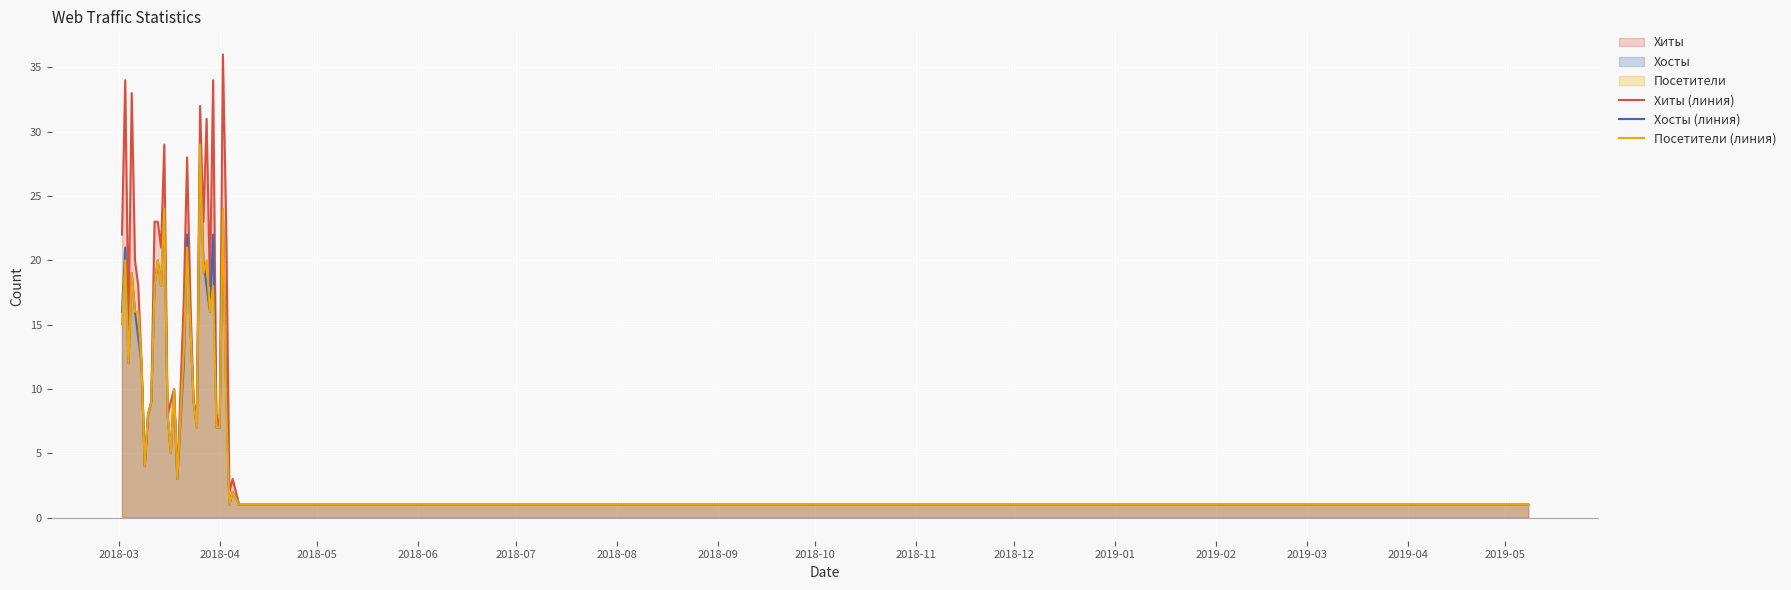

What is the greatest value displayed?

36